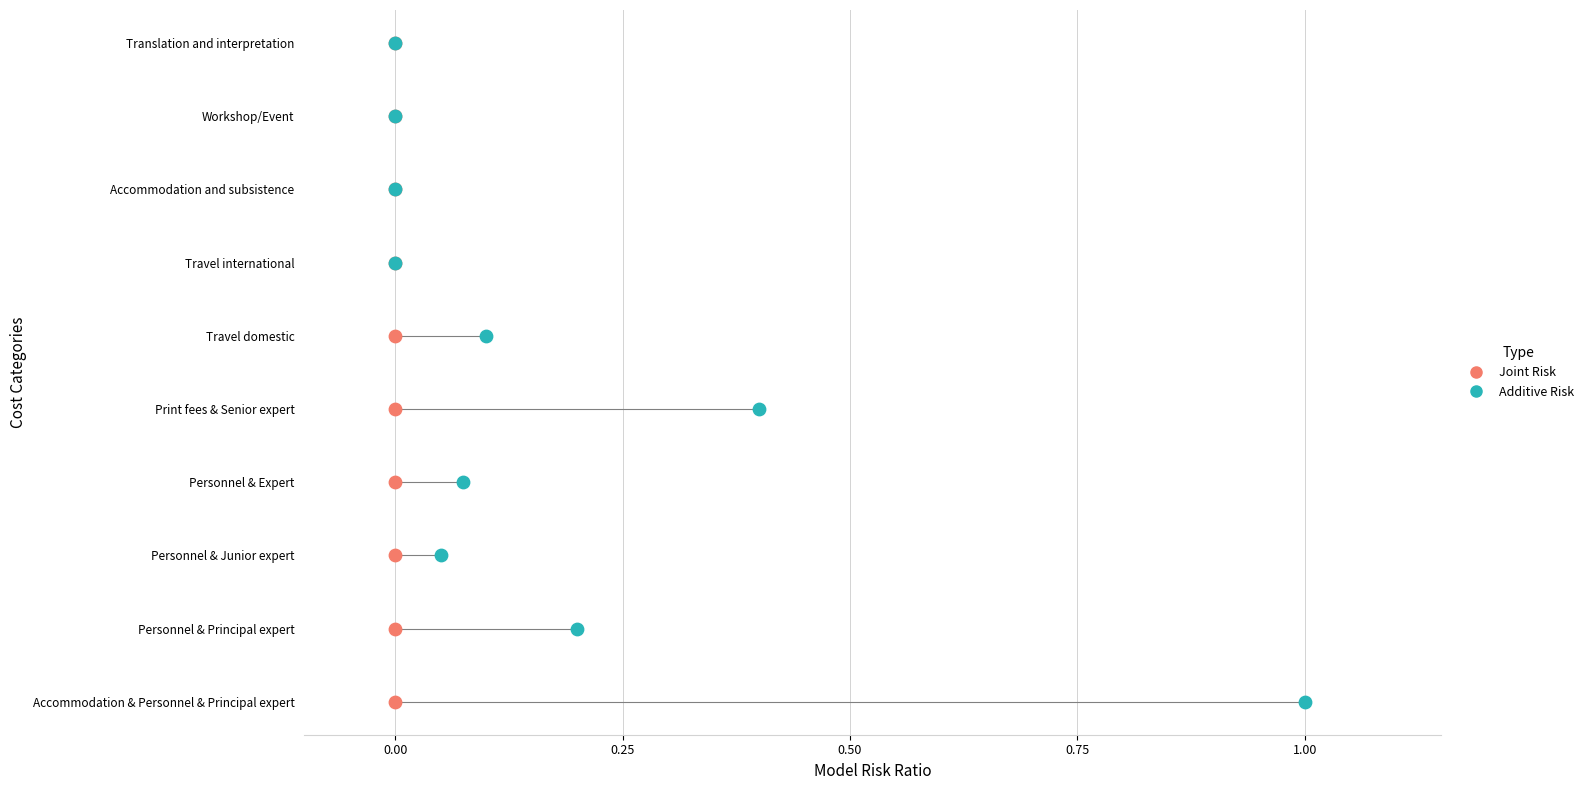

What are all the series names shown in the legend?

Joint Risk, Additive Risk